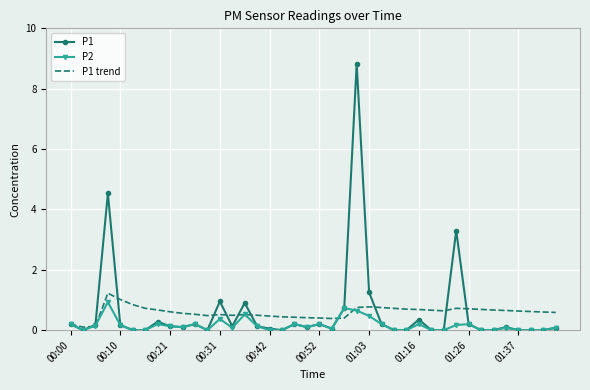

What is the maximum value for P1?

8.8